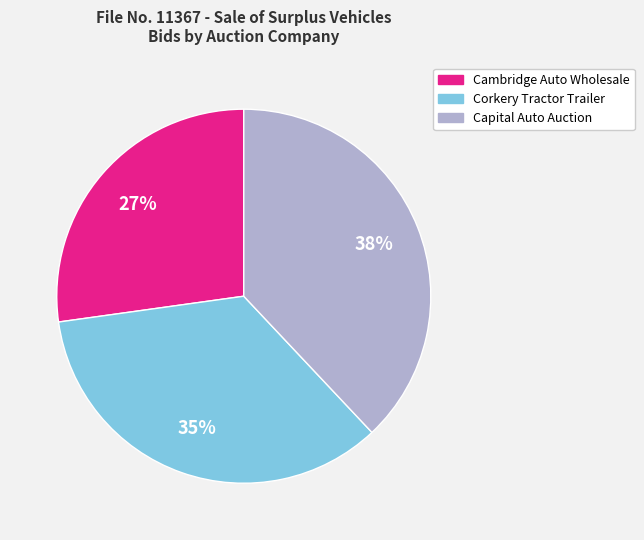

Count the number of slices in the pie.

3